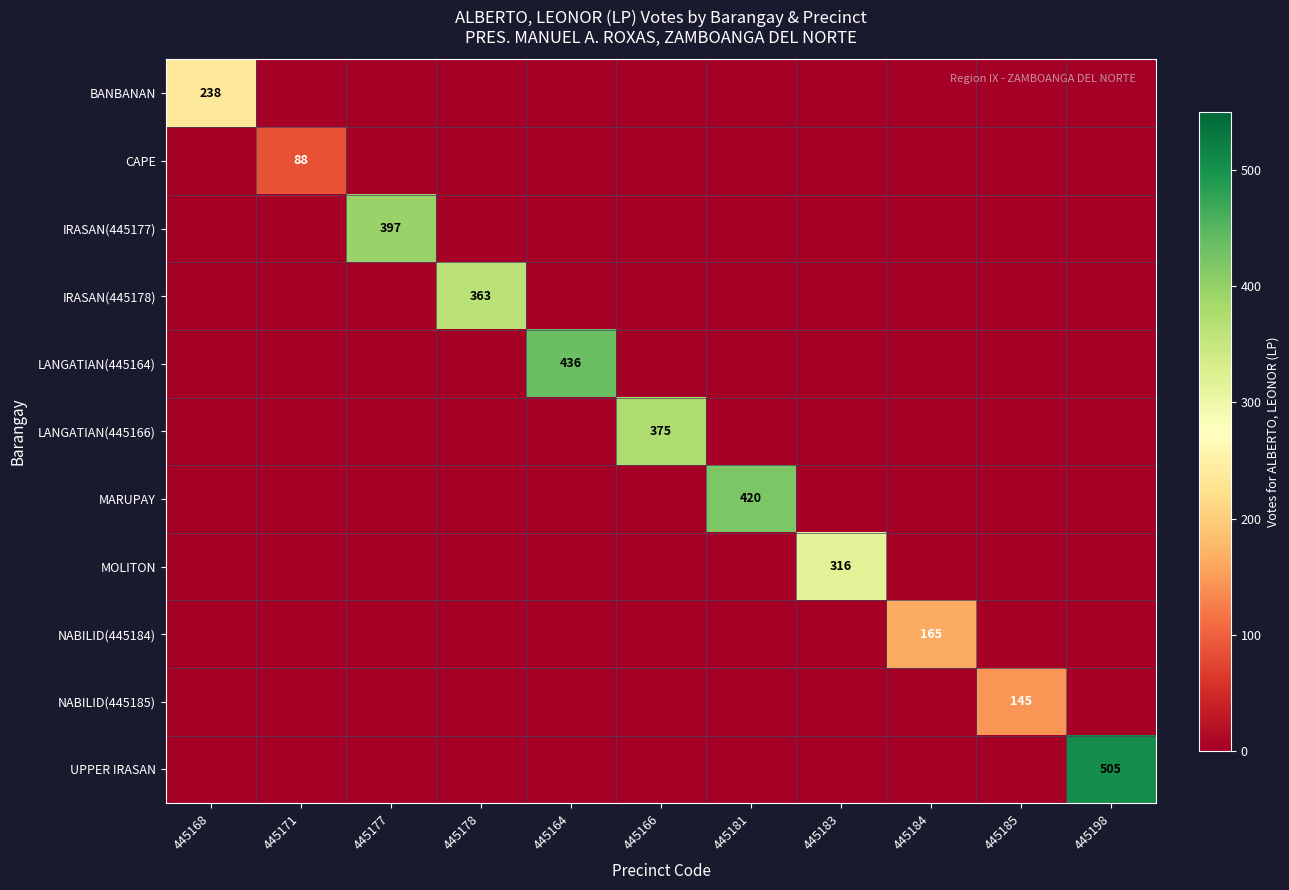

The value of BANBANAN at 445168 is 238. True or false?

True